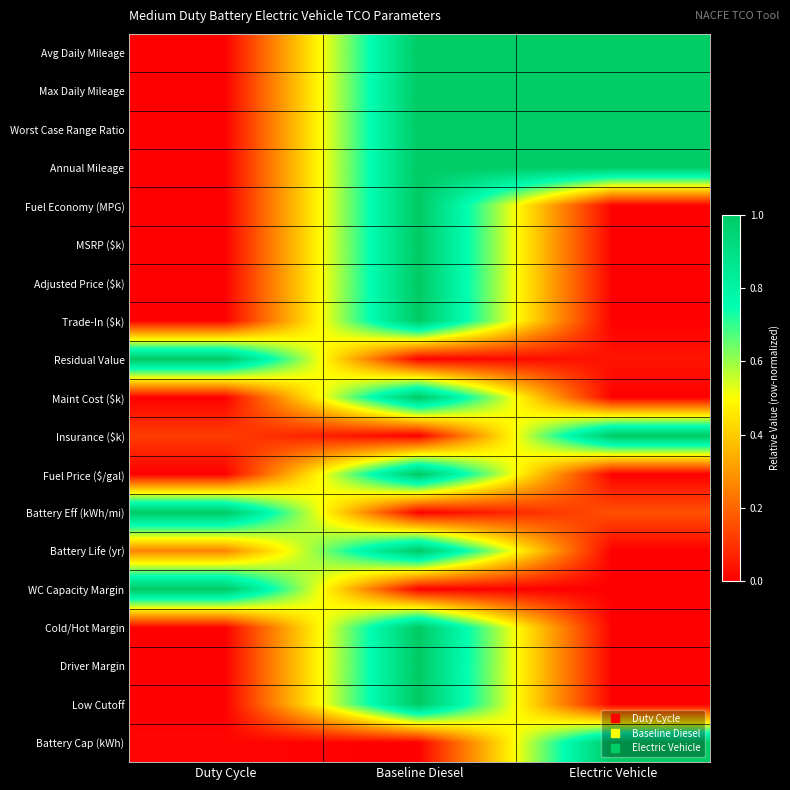

Rank the series at Duty Cycle from highest to lowest value.

Residual Value, Battery Eff (kWh/mi), WC Capacity Margin, Battery Life (yr), Insurance ($k), Battery Cap (kWh), Maint Cost ($k), Trade-In ($k), Low Cutoff, Adjusted Price ($k), Driver Margin, Avg Daily Mileage, Max Daily Mileage, Worst Case Range Ratio, Annual Mileage, Fuel Economy (MPG), MSRP ($k), Fuel Price ($/gal), Cold/Hot Margin